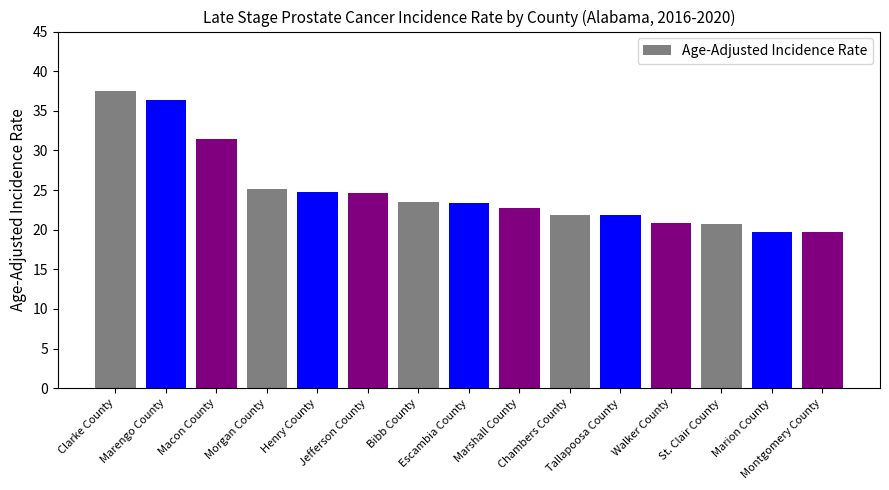

Are the bars grouped side by side (vs. stacked)?

No